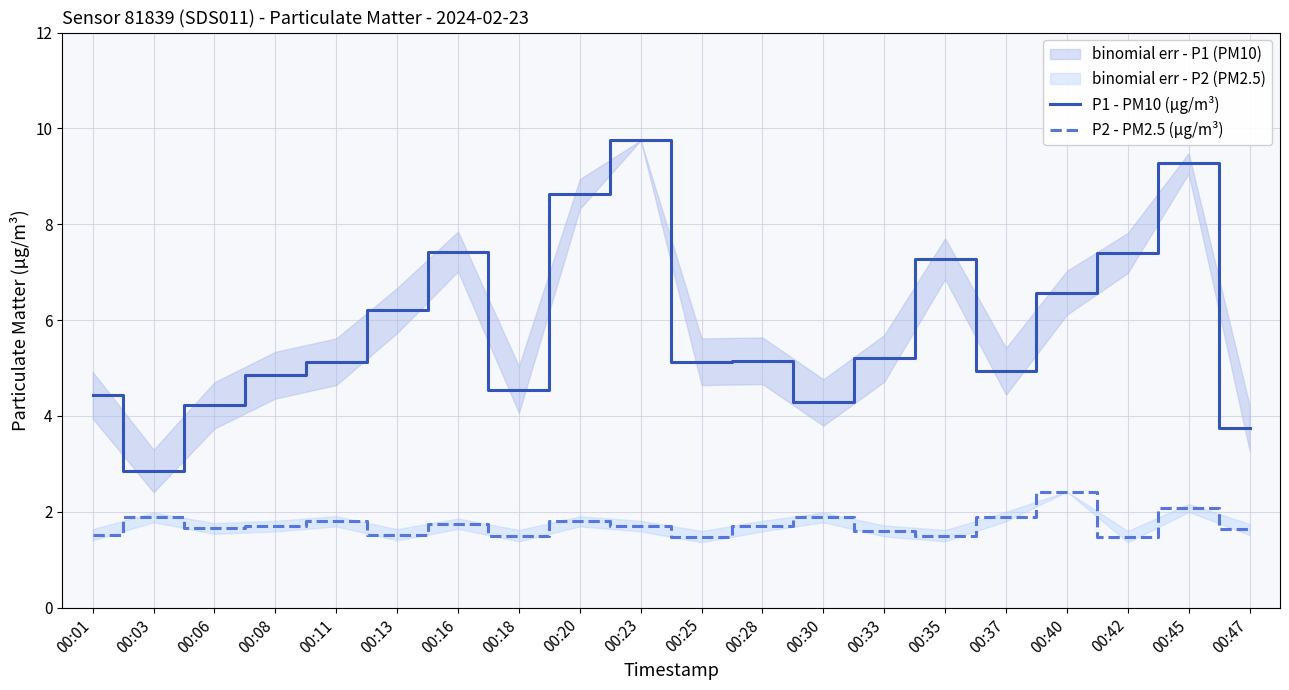

Between 00:25 and 00:42, which series saw the biggest shift?

P1 - PM10 (µg/m³)